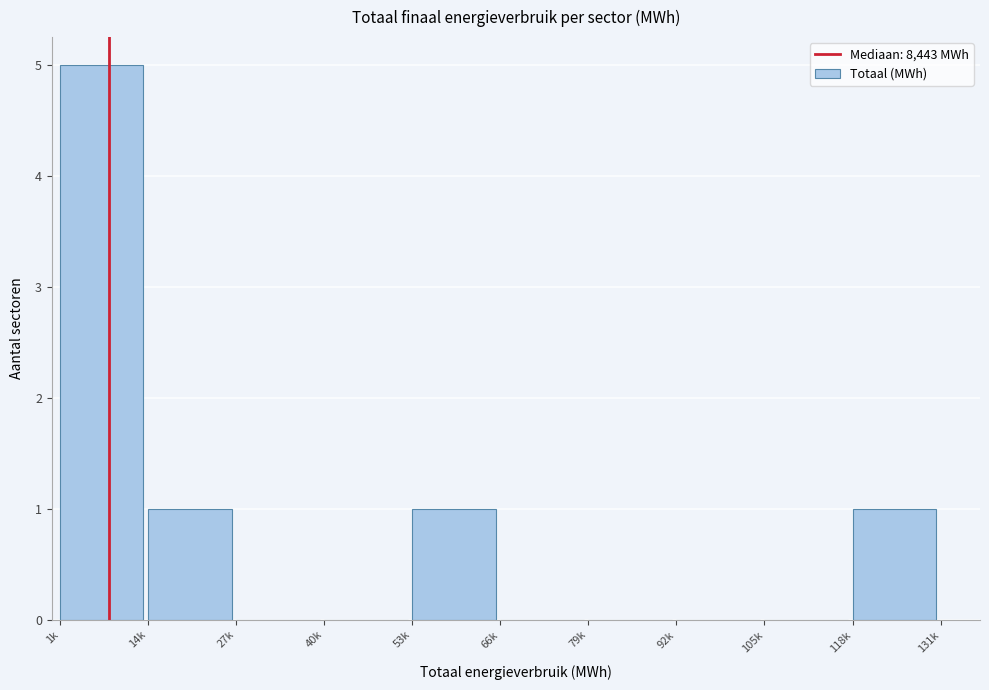

Reading left to right, extract all data points from this chart.

1k=5	14k=1	27k=0	40k=0	53k=1	66k=0	79k=0	92k=0	105k=0	118k=1